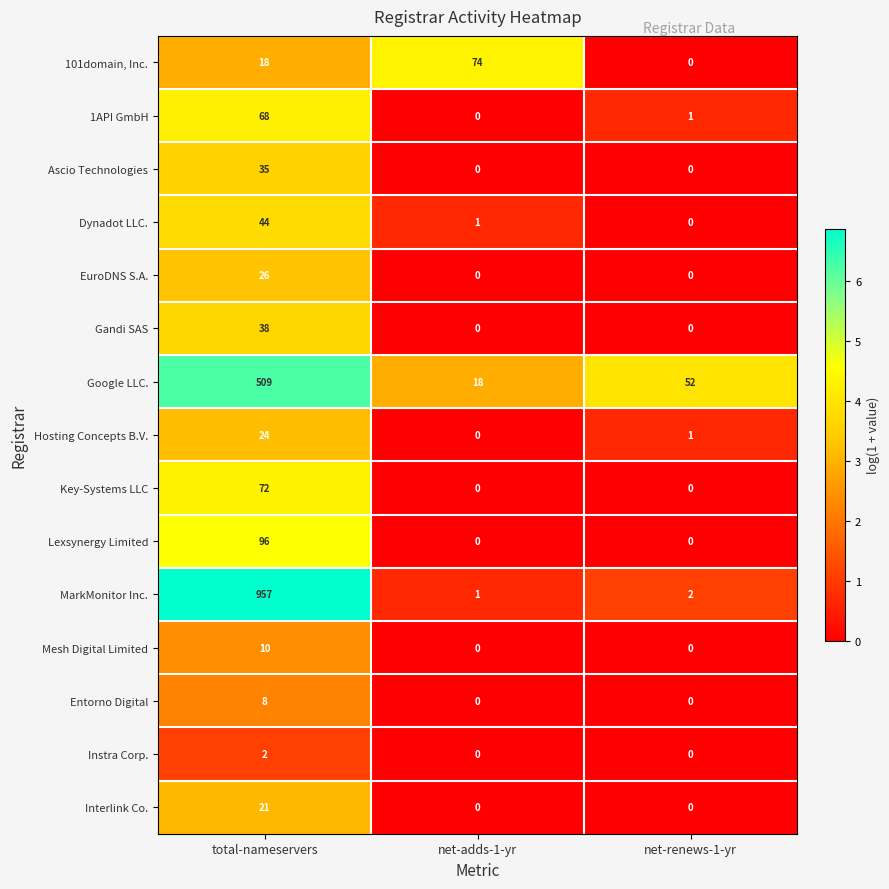

Rank the series by their maximum value, from lowest to highest.

Instra Corp., Entorno Digital, Mesh Digital Limited, Interlink Co., Hosting Concepts B.V., EuroDNS S.A., Ascio Technologies, Gandi SAS, Dynadot LLC., 1API GmbH, Key-Systems LLC, 101domain, Inc., Lexsynergy Limited, Google LLC., MarkMonitor Inc.